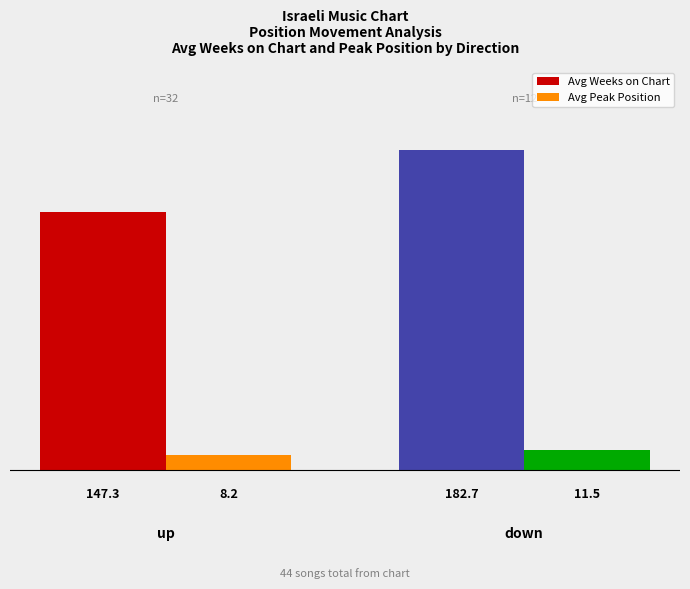

The Avg Weeks on Chart series shows 68.6 at up. True or false?

False